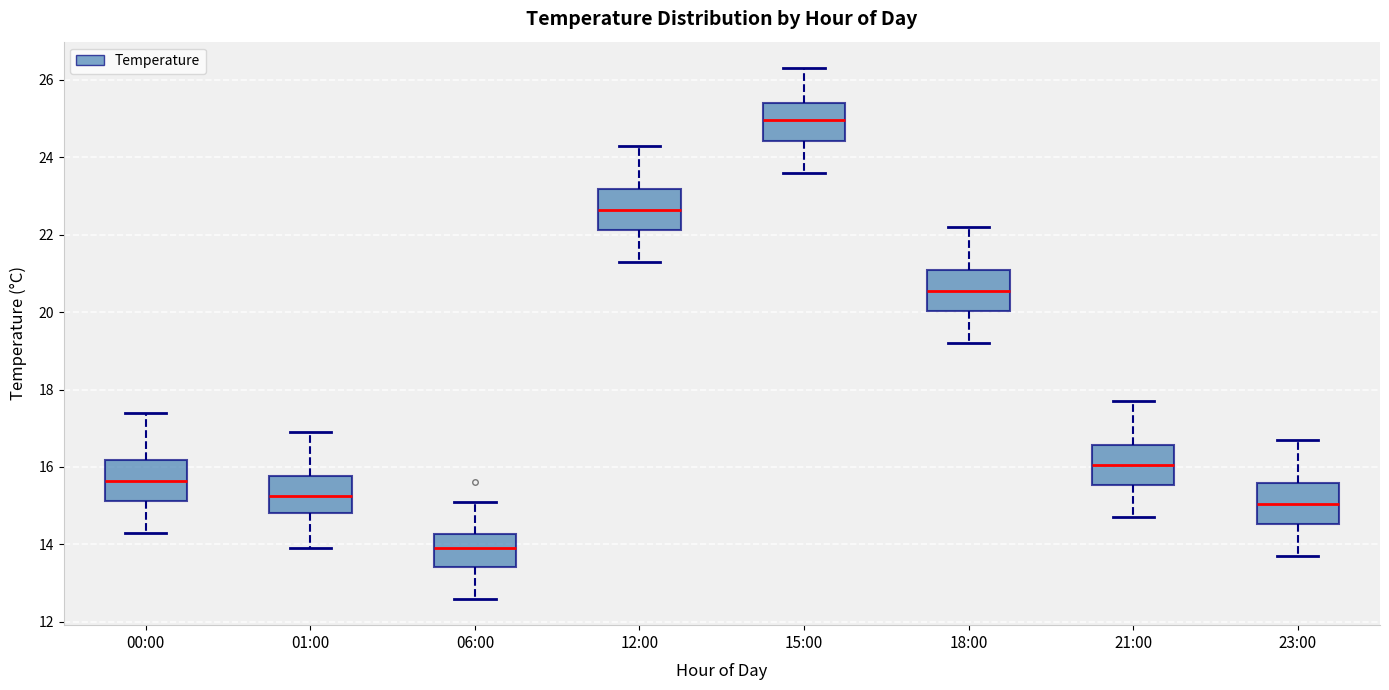

Reading left to right, read every box against the y-axis: the position of its median line, the range the box covers, and the ends of its whiskers. The values are not printed on the chart, so give them approximately, as read against the axis.

00:00: median 15.6, box 15.2 to 16.2, whiskers 14.4 to 17.4
01:00: median 15.2, box 14.8 to 15.8, whiskers 14.0 to 17.0
06:00: median 14.0, box 13.4 to 14.2, whiskers 12.6 to 15.2
12:00: median 22.6, box 22.2 to 23.2, whiskers 21.4 to 24.4
15:00: median 25.0, box 24.4 to 25.4, whiskers 23.6 to 26.4
18:00: median 20.6, box 20.0 to 21.0, whiskers 19.2 to 22.2
21:00: median 16.0, box 15.6 to 16.6, whiskers 14.8 to 17.8
23:00: median 15.0, box 14.6 to 15.6, whiskers 13.8 to 16.8